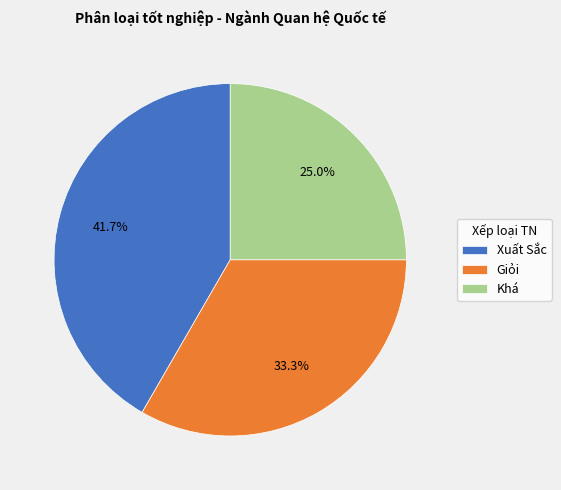

How many segments does this pie chart have?

3